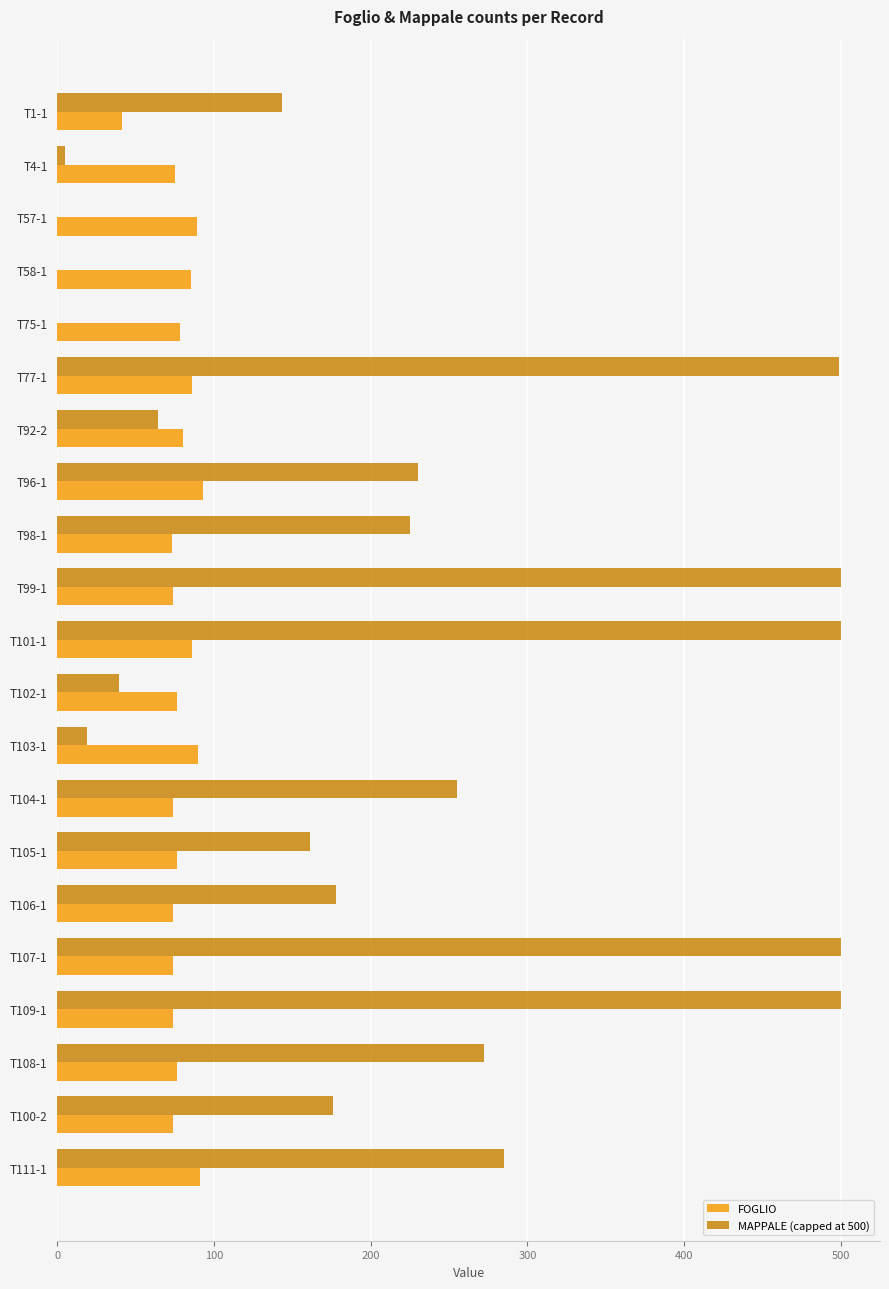

Which series changed the most between T96-1 and T101-1?

MAPPALE (capped at 500)